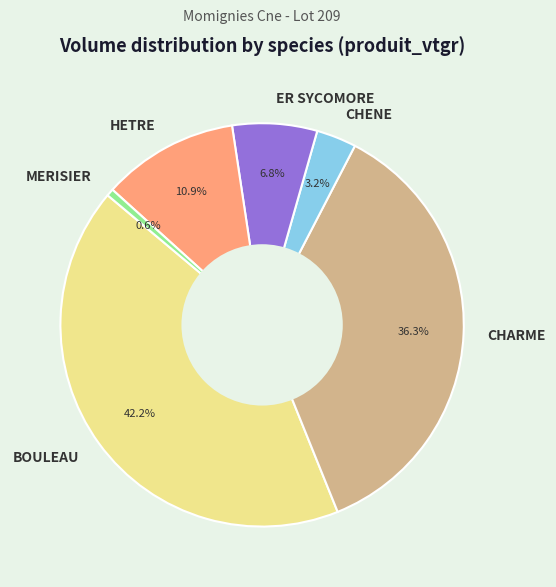

Approximately how many times larger is the value at BOULEAU compared to HETRE?

3.9